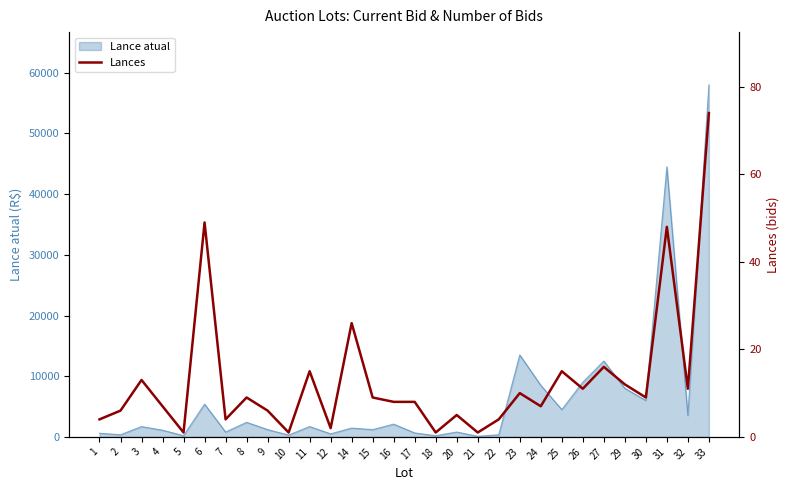

True or false: the data has more than 2 interior local peaks.

True